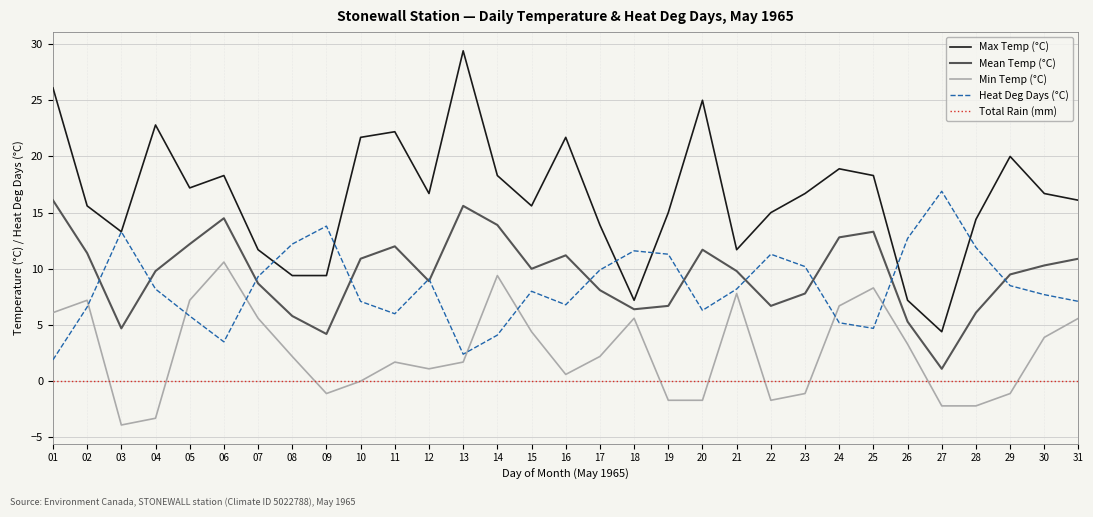

True or false: Max Temp (°C) has a value of 3.2 at 17.

False